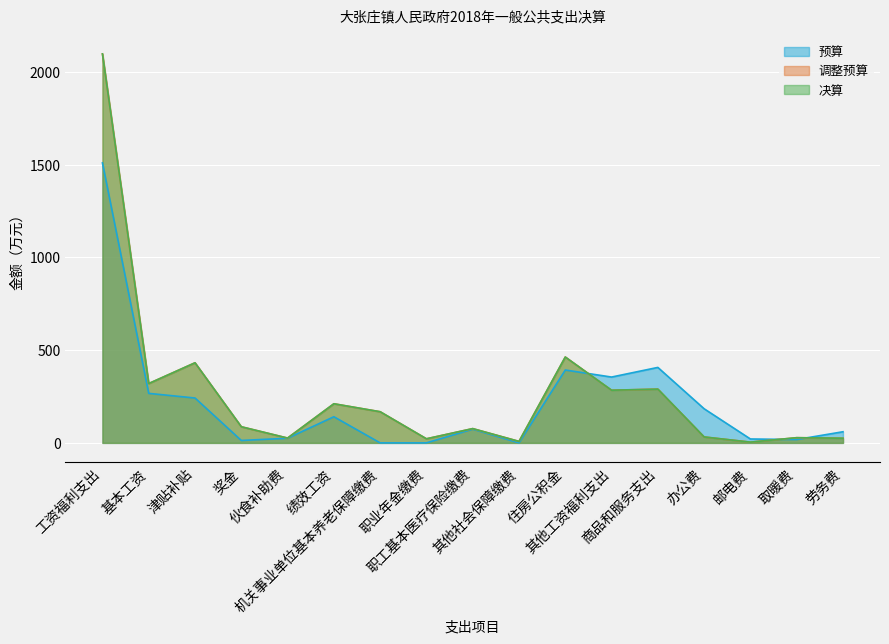

Reading right to left, transcribe all the data shown in this chart.

预算: 60	18	21	184	407	355	393	0	74	0	0	141	25	13	242	267	1510
调整预算: 25	28	4	32	290	284	463	8	77	22	168	211	26	87	432	320	2098
决算: 25	28	4	32	290	284	463	8	77	22	168	211	26	87	432	320	2098